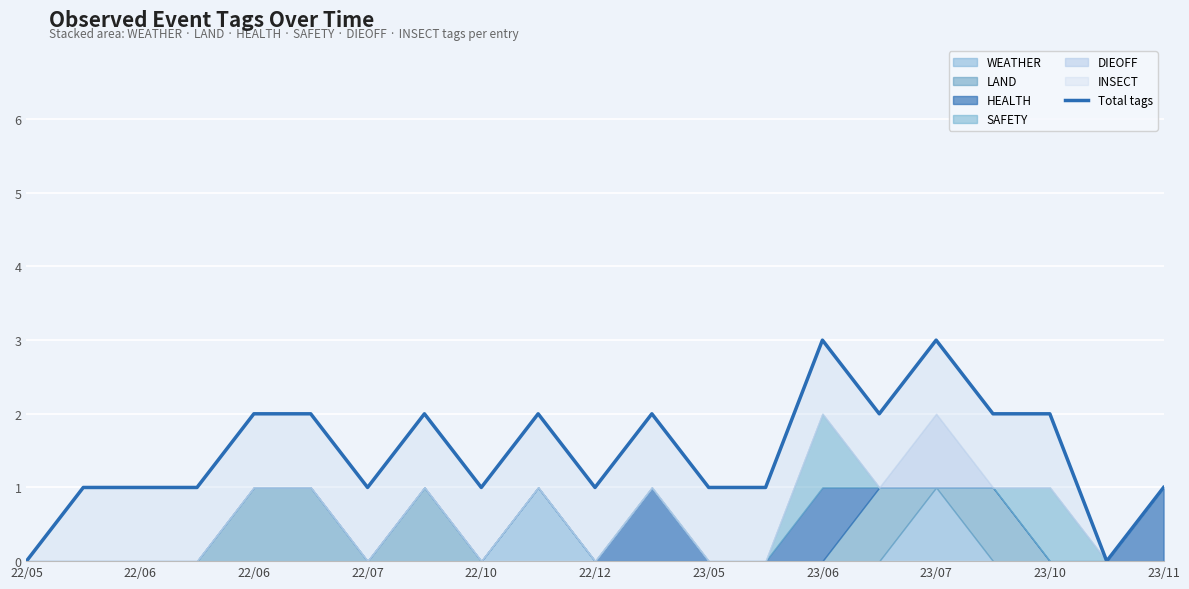

True or false: there are more than 1 points higher than both neighbors.

True